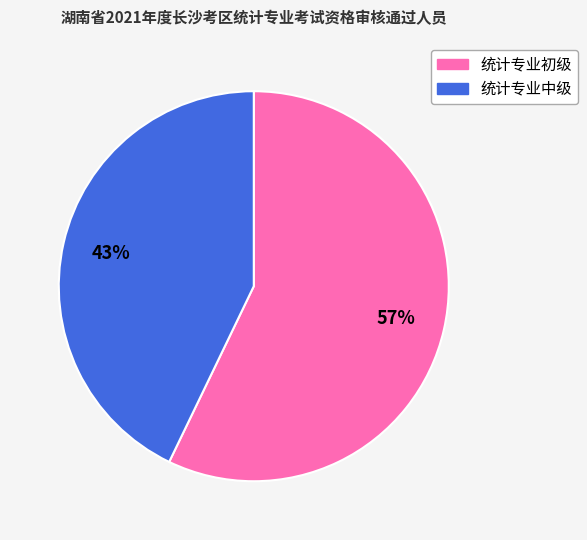

What percentage is the 统计专业中级 slice, to the nearest percent?

43%